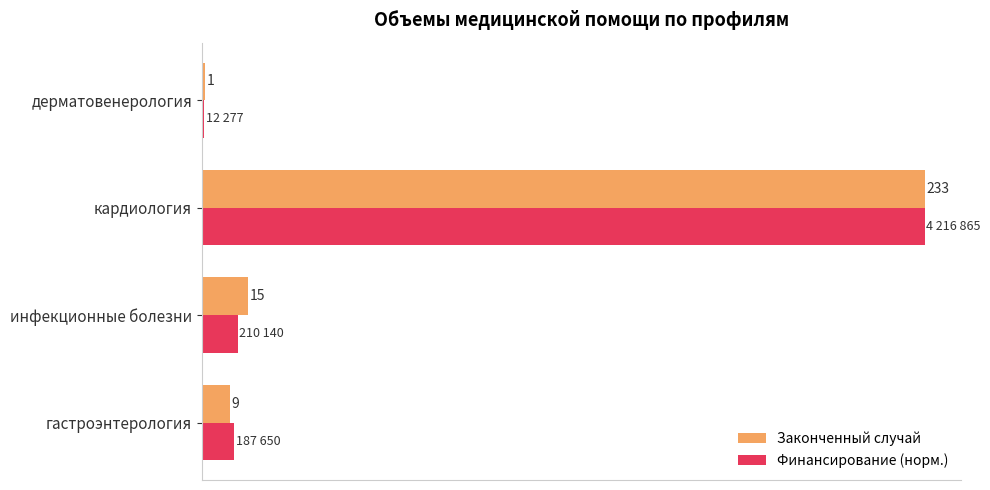

Is the value of Законченный случай at гастроэнтерология greater than the value of Финансирование (норм.) at гастроэнтерология?

No